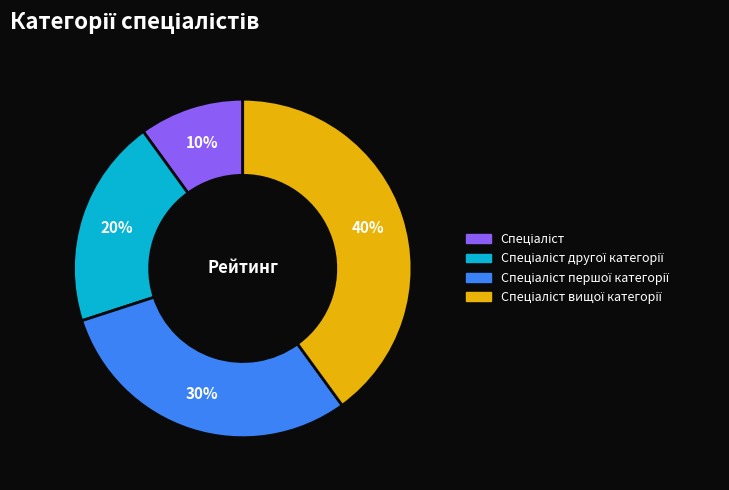

To the nearest percent, what is the difference between the largest and smallest slice percentages?

30%